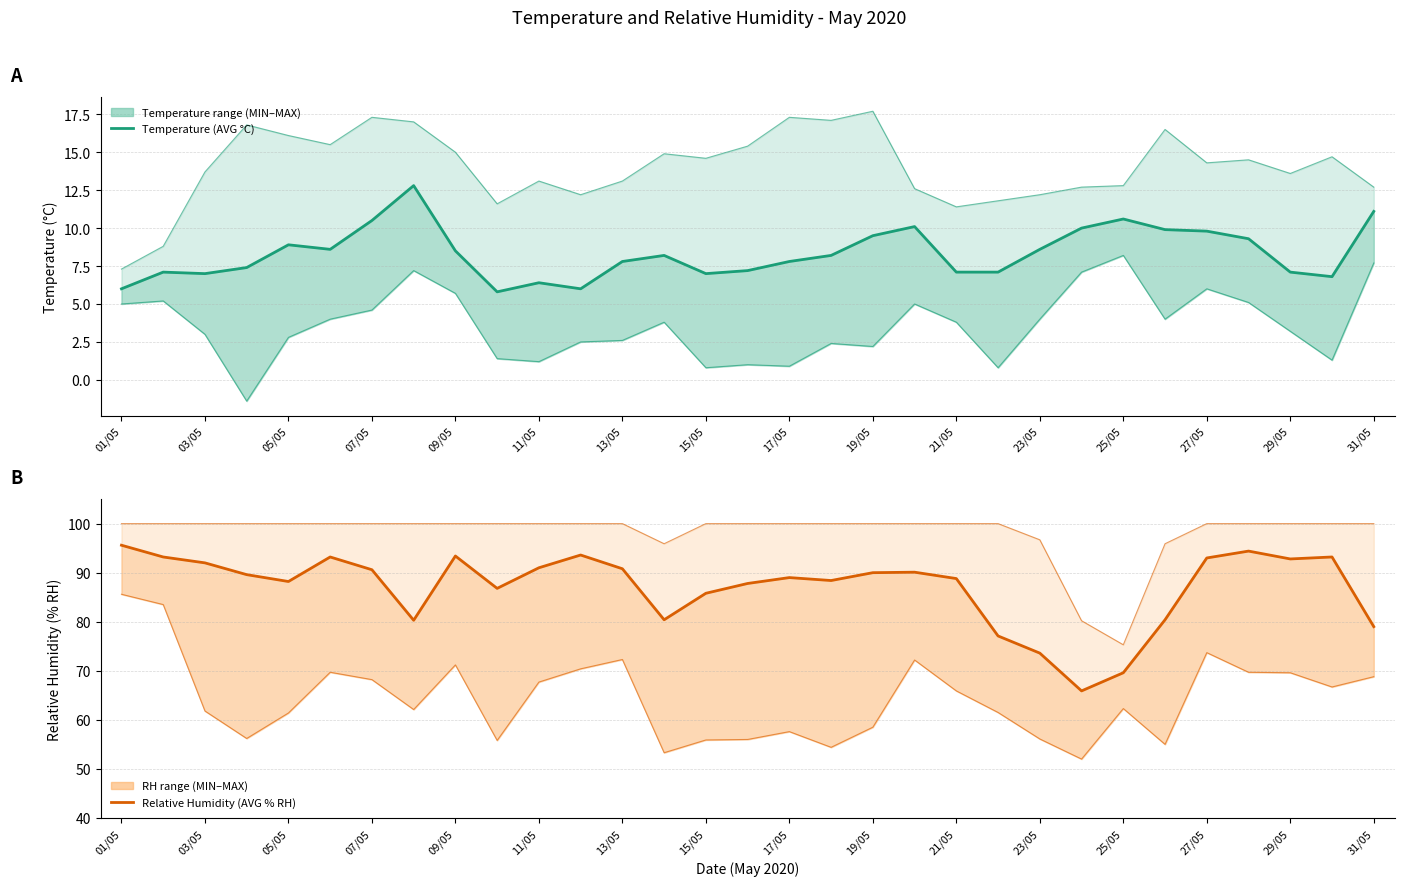

True or false: Temperature (MAX °C) has a value of 7.7 at 21.

False